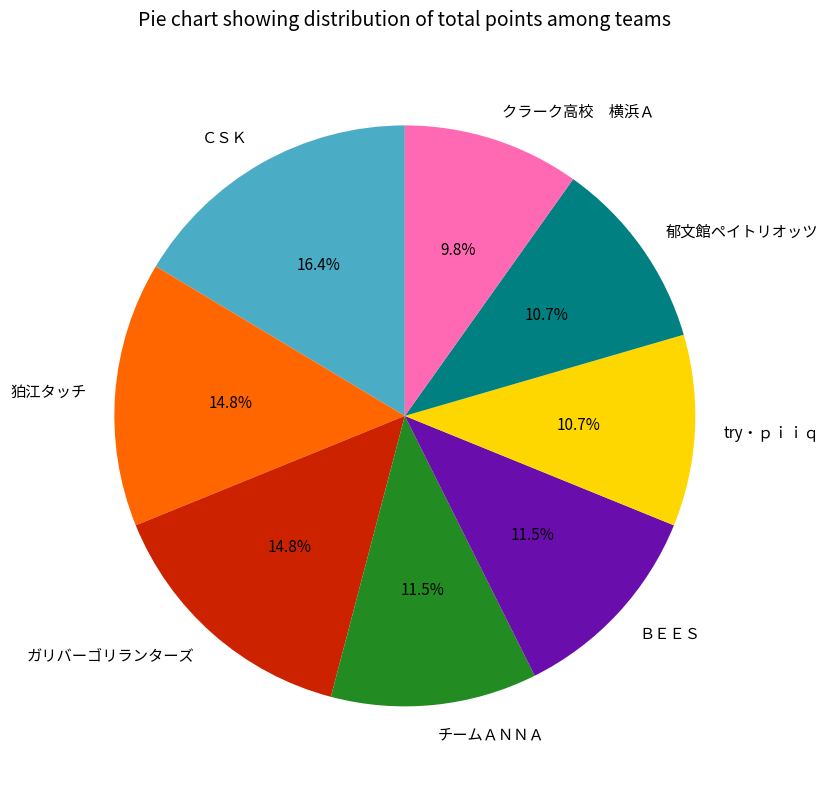

Between try・ｐｉｉｑ and チームＡＮＮＡ, which is larger?

チームＡＮＮＡ